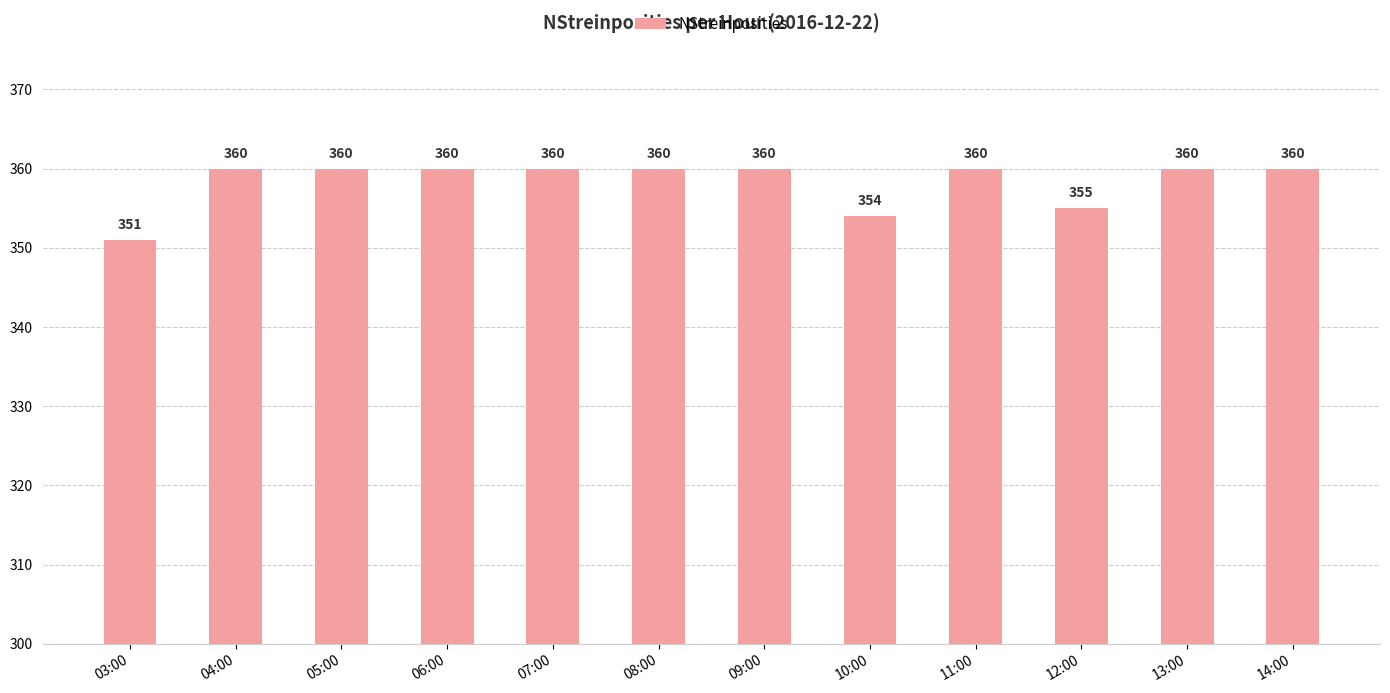

What is the maximum value shown in the chart?

360